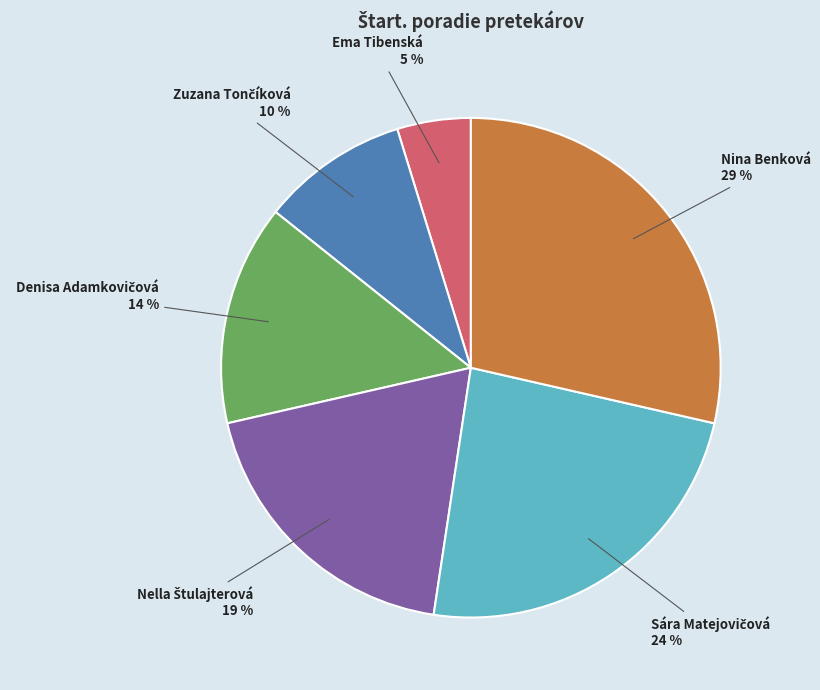

The Nina Benková slice represents 21% of the pie. True or false?

False